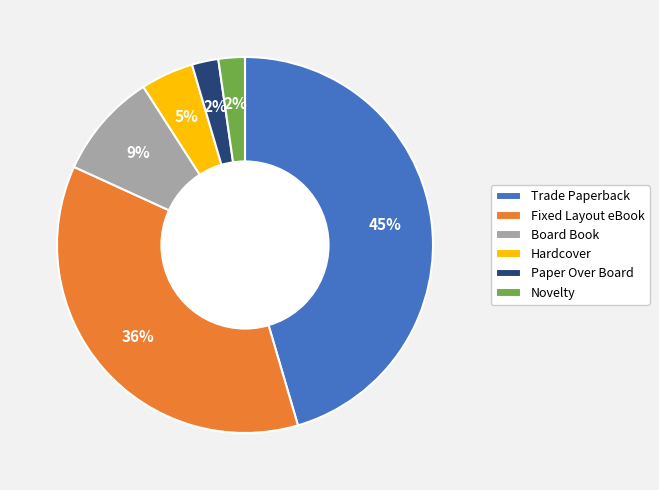

What is the largest slice in the pie chart?

Trade Paperback